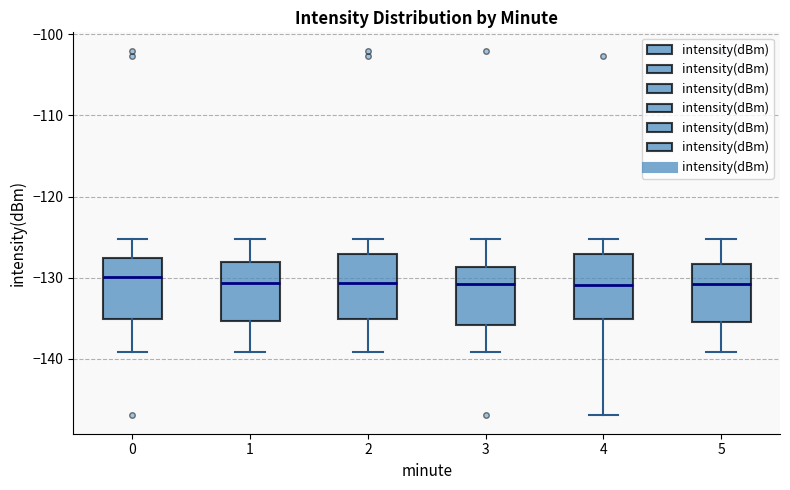

Reading left to right, transcribe this box plot: for each box, give where its median line is, the range the box spans, and where its two whiskers end, as read against the y-axis. The values are not printed on the chart, so give them approximately, as read against the axis.

0: median -130, box -135 to -128, whiskers -139 to -125
1: median -131, box -135 to -128, whiskers -139 to -125
2: median -131, box -135 to -127, whiskers -139 to -125
3: median -131, box -136 to -129, whiskers -139 to -125
4: median -131, box -135 to -127, whiskers -147 to -125
5: median -131, box -136 to -128, whiskers -139 to -125